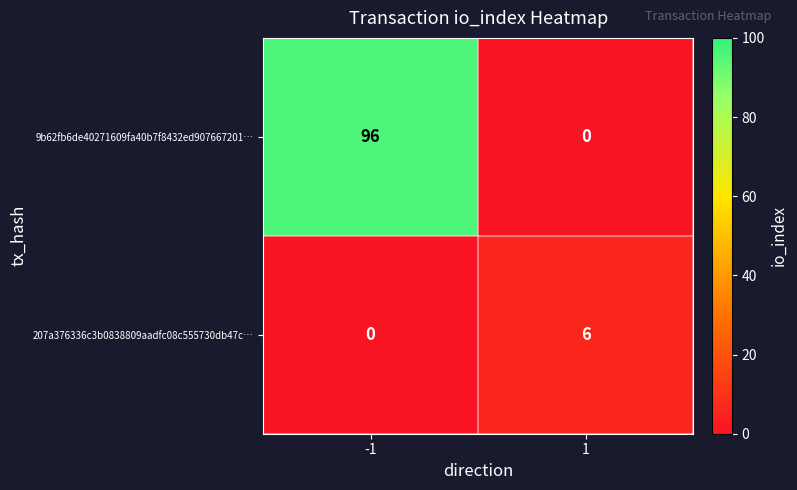

How many values in 9b62fb6de40271609fa40b7f8432ed907667201… are above zero?

1